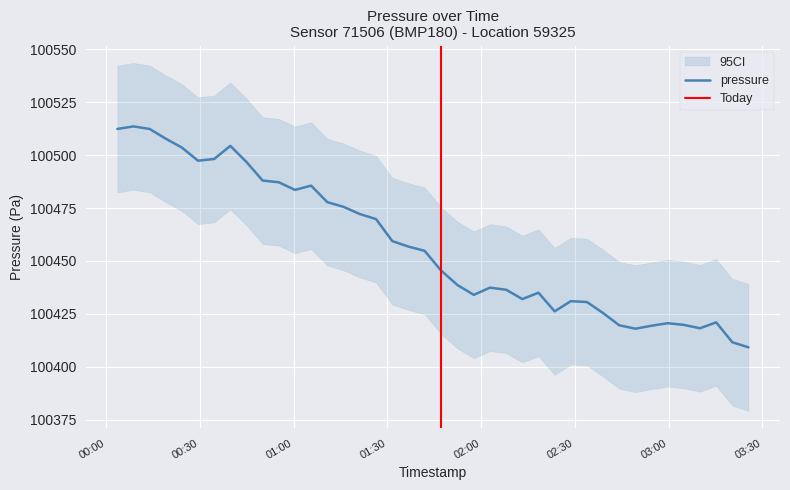

What is the average value?

100457.2